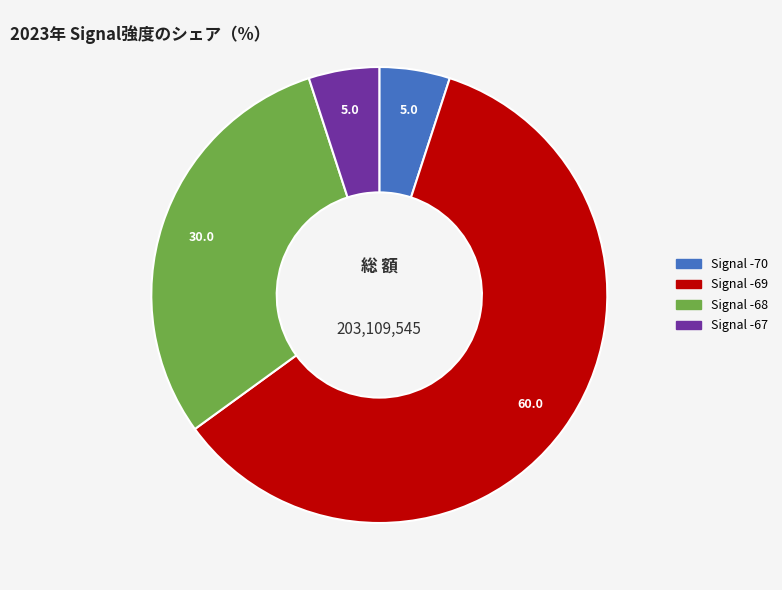

Does any single category account for the majority?

Yes